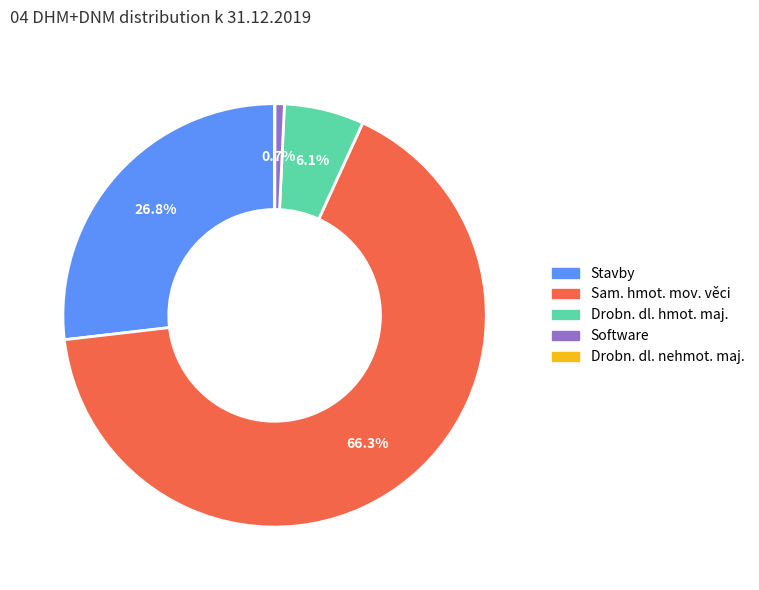

To the nearest percent, what is the average slice percentage?

20%